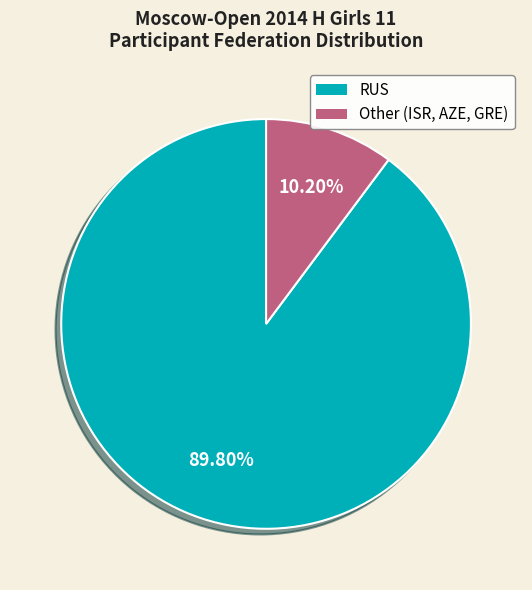

What percentage is NOT represented by RUS?

10.2%